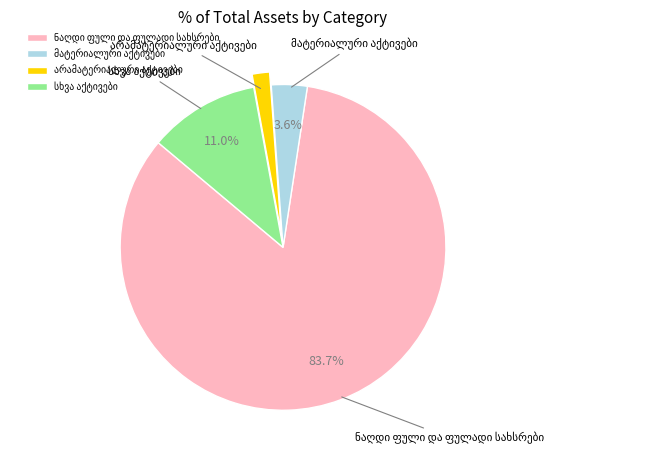

Count the number of slices in the pie.

4